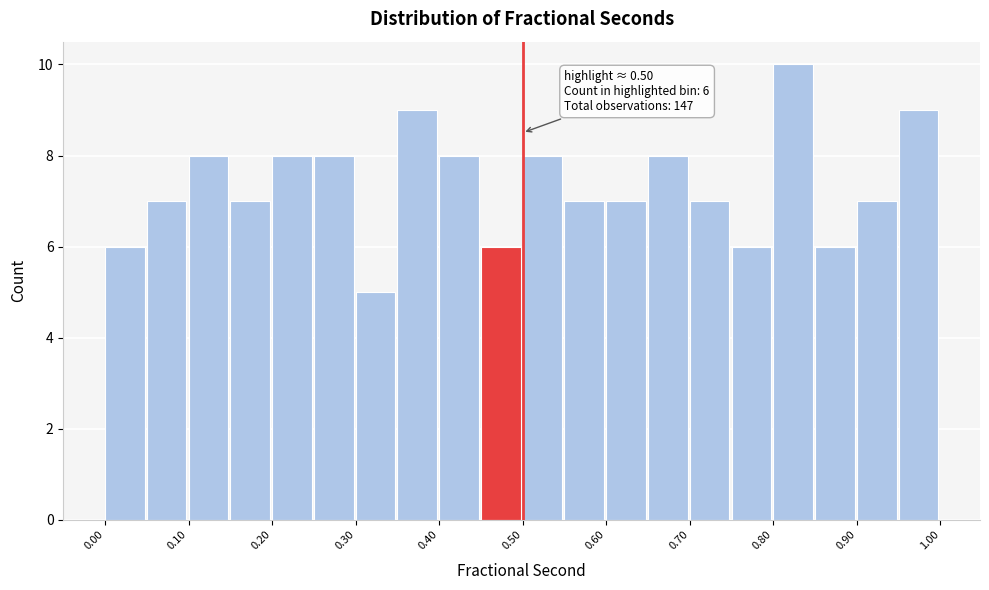

Over which range of the x-axis is the bar tallest?

0.80 to 0.85